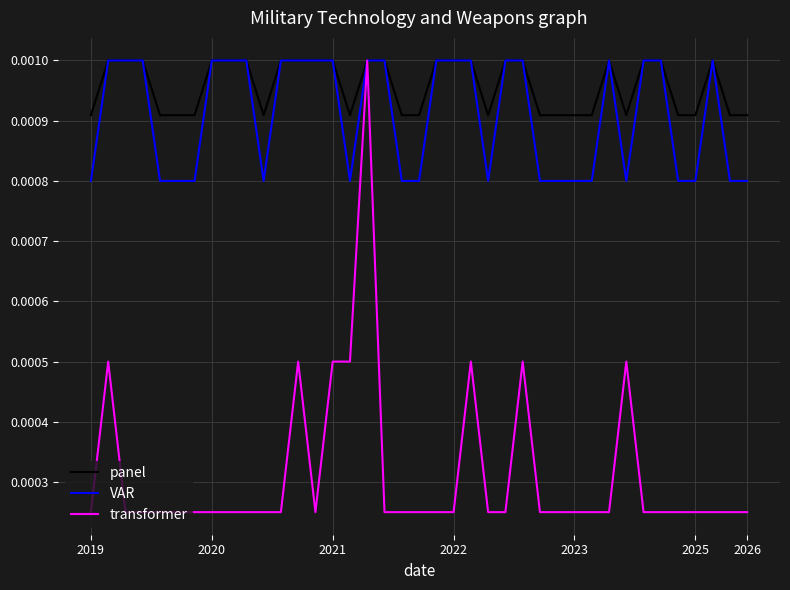

Which series has the largest total across all categories?

panel